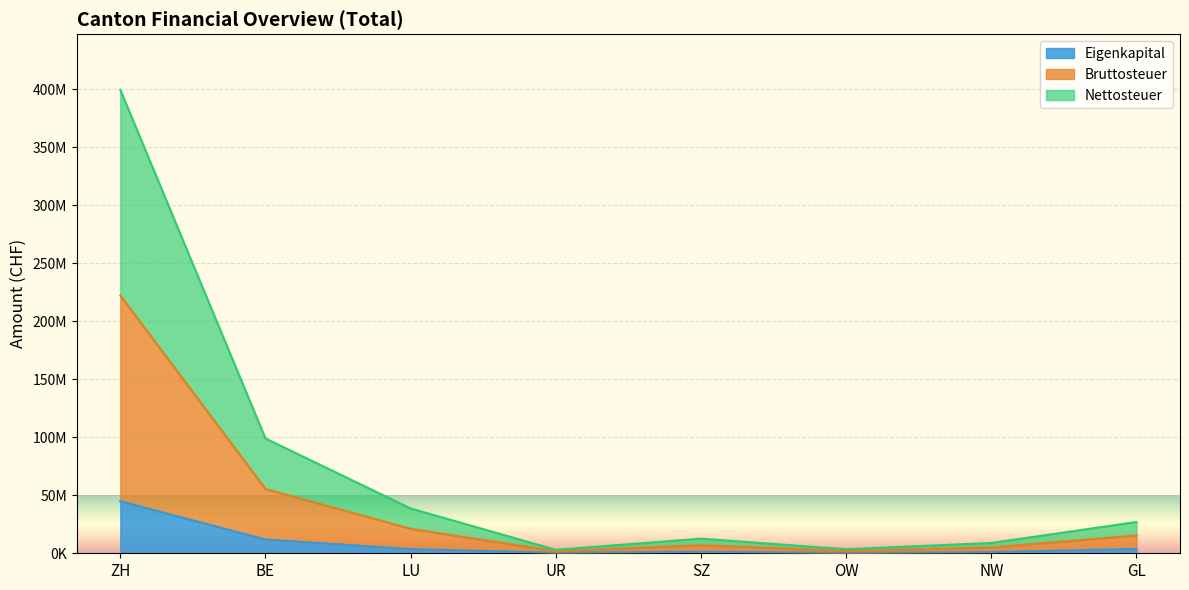

True or false: Bruttosteuer and Eigenkapital cross at least once.

False